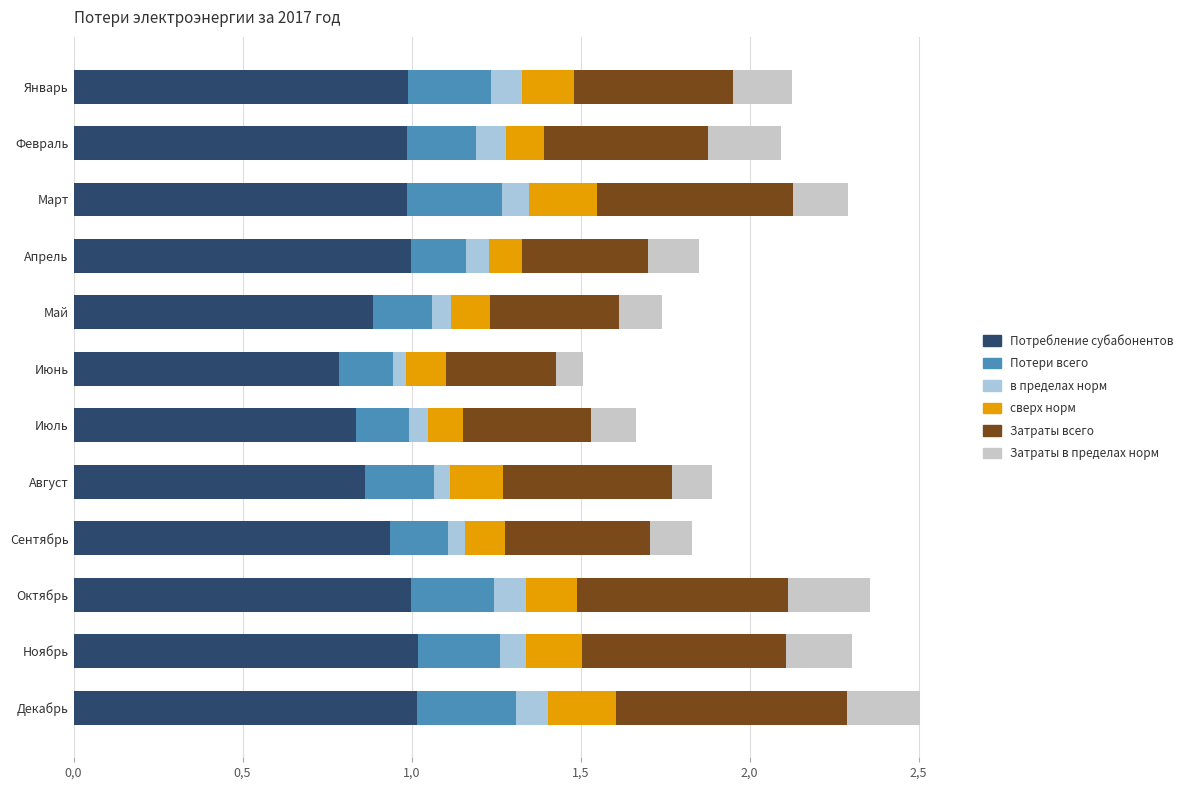

Reading left to right, what are all the values shown in this chart?

Потребление субабонентов: 1.0	1.0	1.0	1.0	0.9	0.8	0.8	0.9	0.9	1.0	1.0	1.0
Потери всего: 0.2	0.2	0.3	0.2	0.2	0.2	0.2	0.2	0.2	0.2	0.2	0.3
в пределах норм: 0.1	0.1	0.1	0.1	0.1	0.0	0.1	0.0	0.1	0.1	0.1	0.1
сверх норм: 0.2	0.1	0.2	0.1	0.1	0.1	0.1	0.2	0.1	0.2	0.2	0.2
Затраты всего: 0.5	0.5	0.6	0.4	0.4	0.3	0.4	0.5	0.4	0.6	0.6	0.7
Затраты в пределах норм: 0.2	0.2	0.2	0.2	0.1	0.1	0.1	0.1	0.1	0.2	0.2	0.2